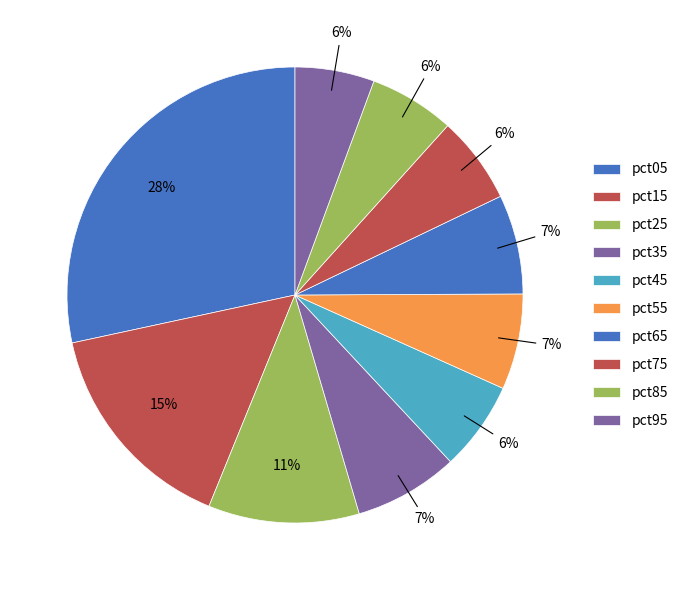

Does any single category account for the majority?

No